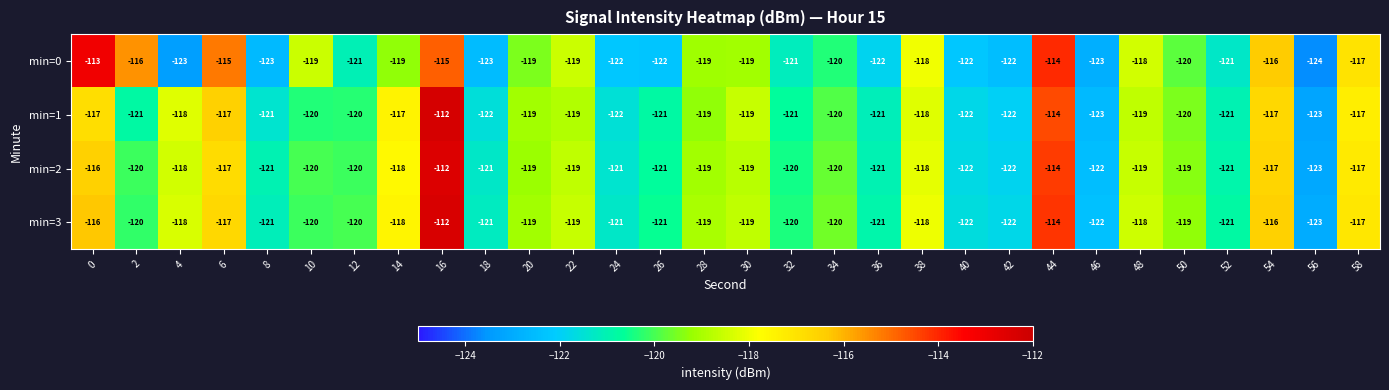

What is the minimum value for min=0?

-124